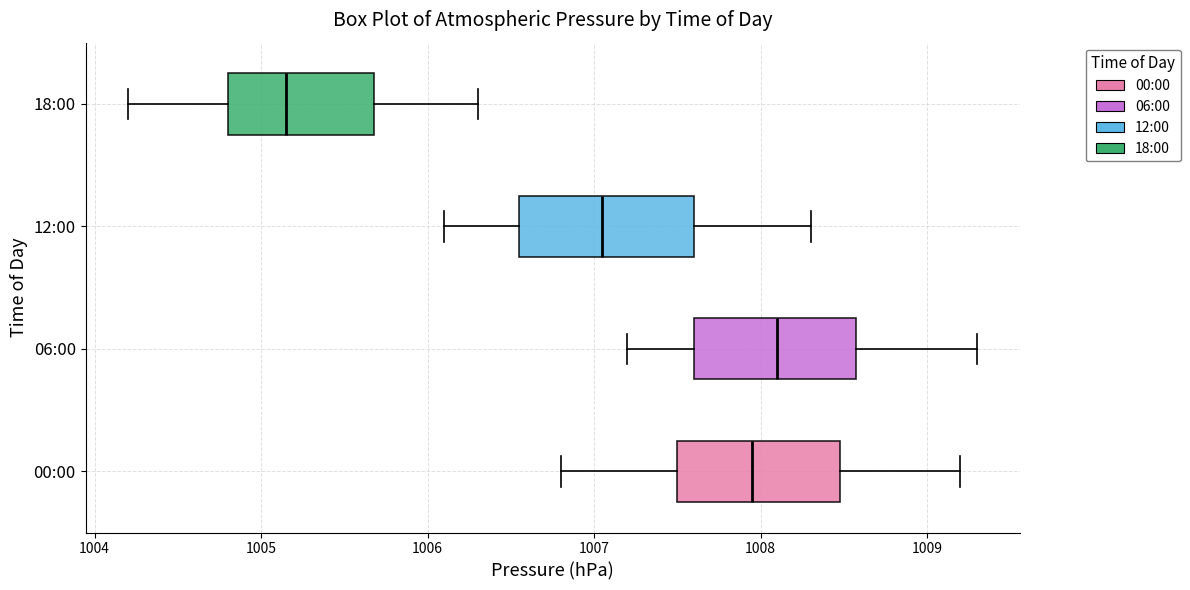

Where does the left whisker of the box for 00:00 end on the x-axis? The values are not printed on the chart, so give them approximately, as read against the axis.

1006.8